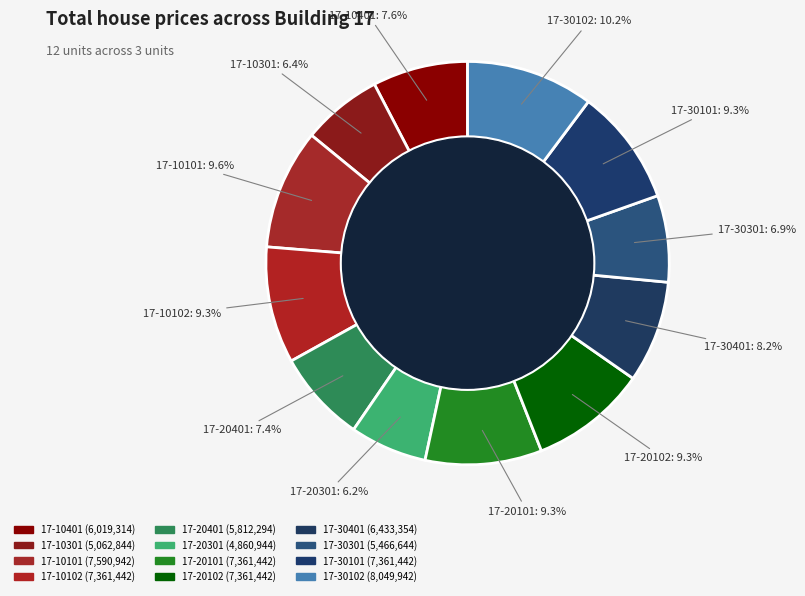

True or false: 17-30101 accounts for 9% of the total.

True